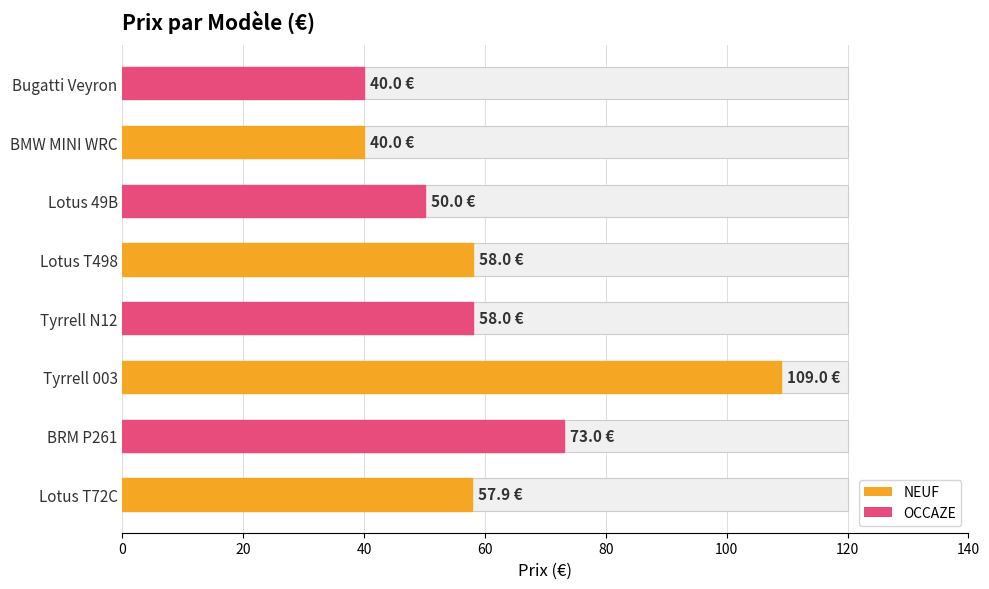

What is the difference between the maximum and second lowest values?

69.0